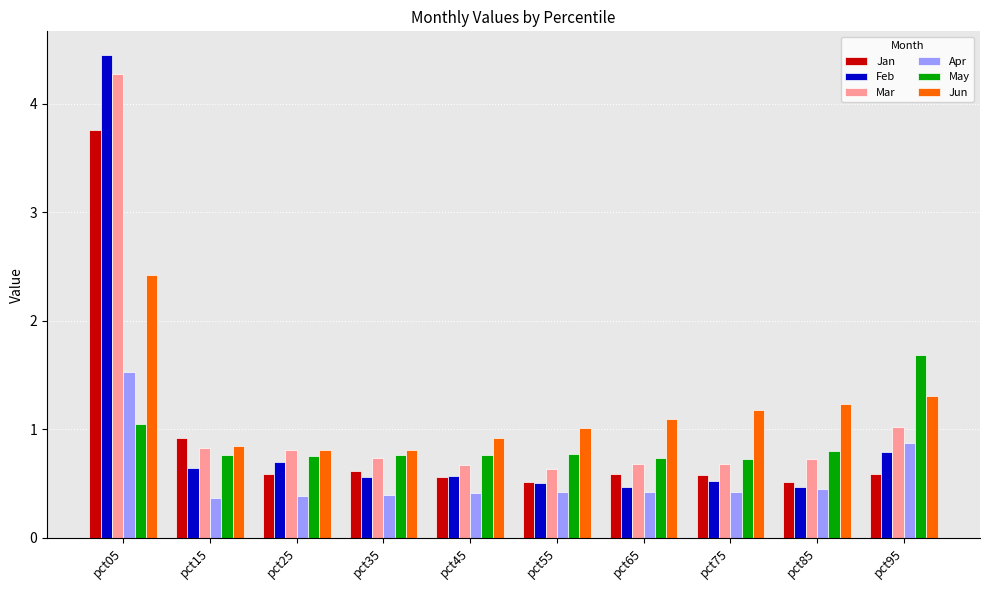

What is the total value across all series at pct45?

3.9